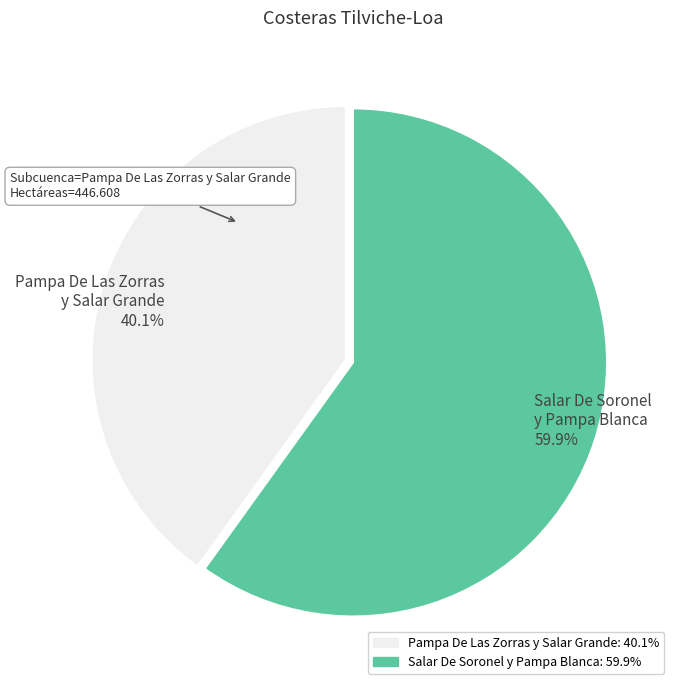

To the nearest percent, what percentage of the pie is Salar De Soronel y Pampa Blanca?

60%